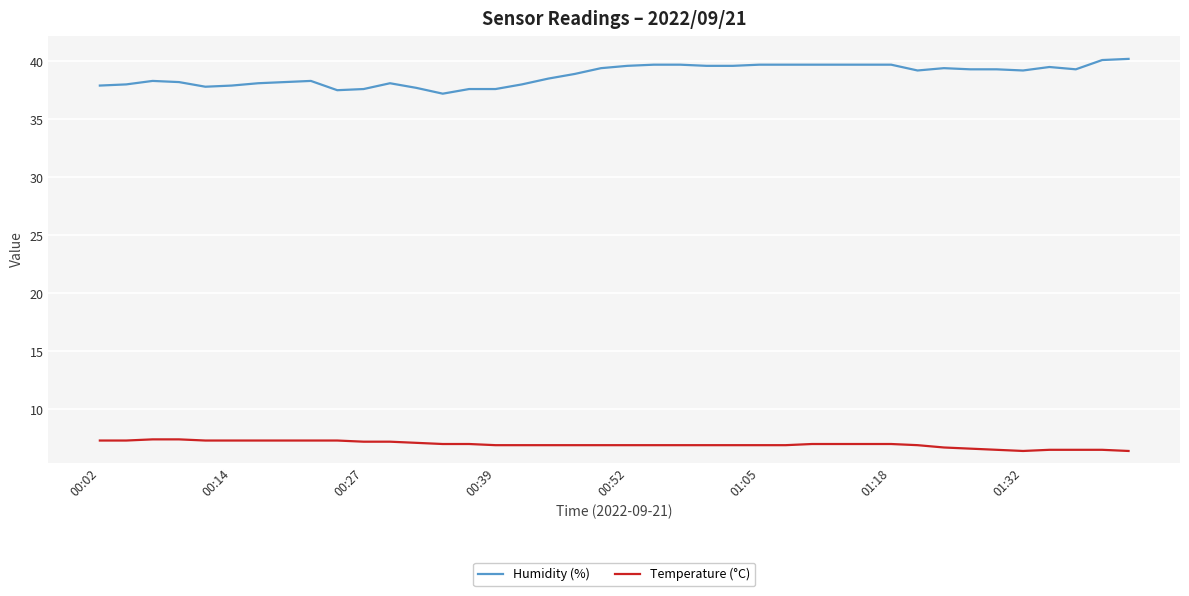

Which series has the largest total across all categories?

Humidity (%)